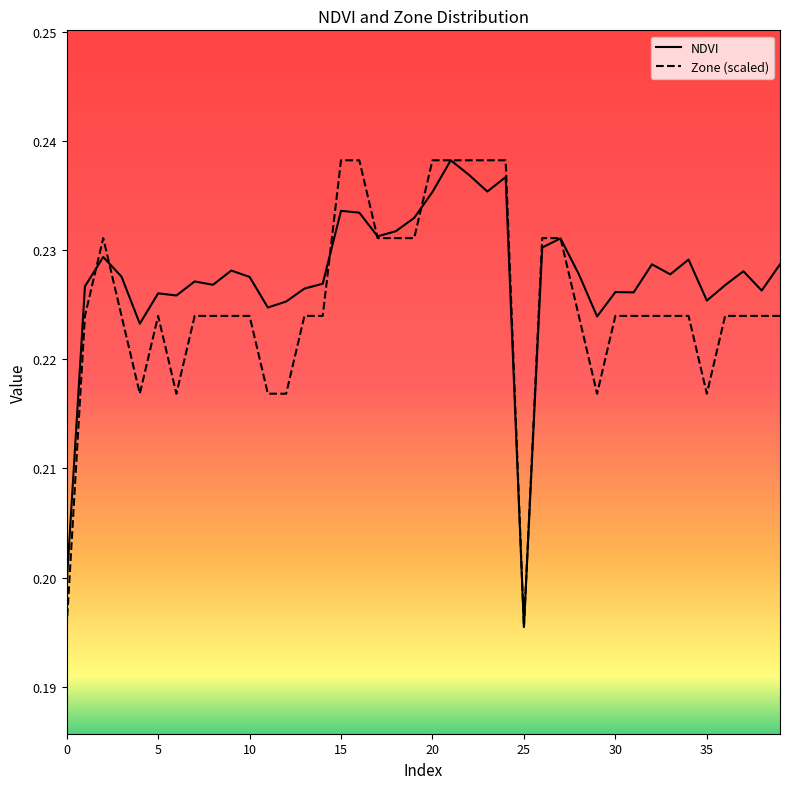

Which series has the widest spread of values?

NDVI